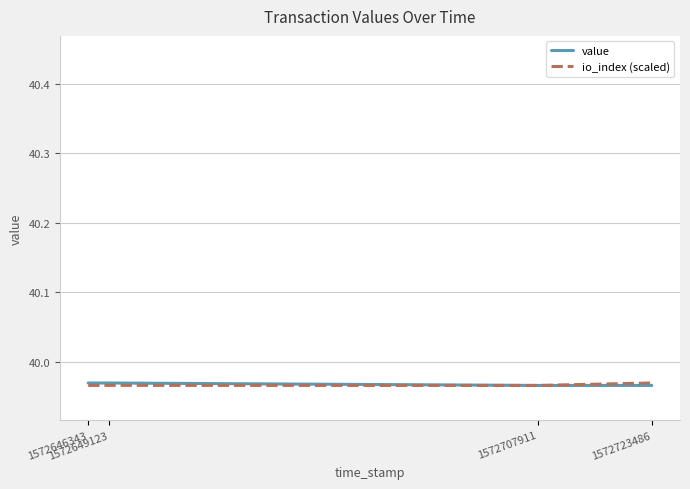

At how many categories does at least one series exceed 39?

4